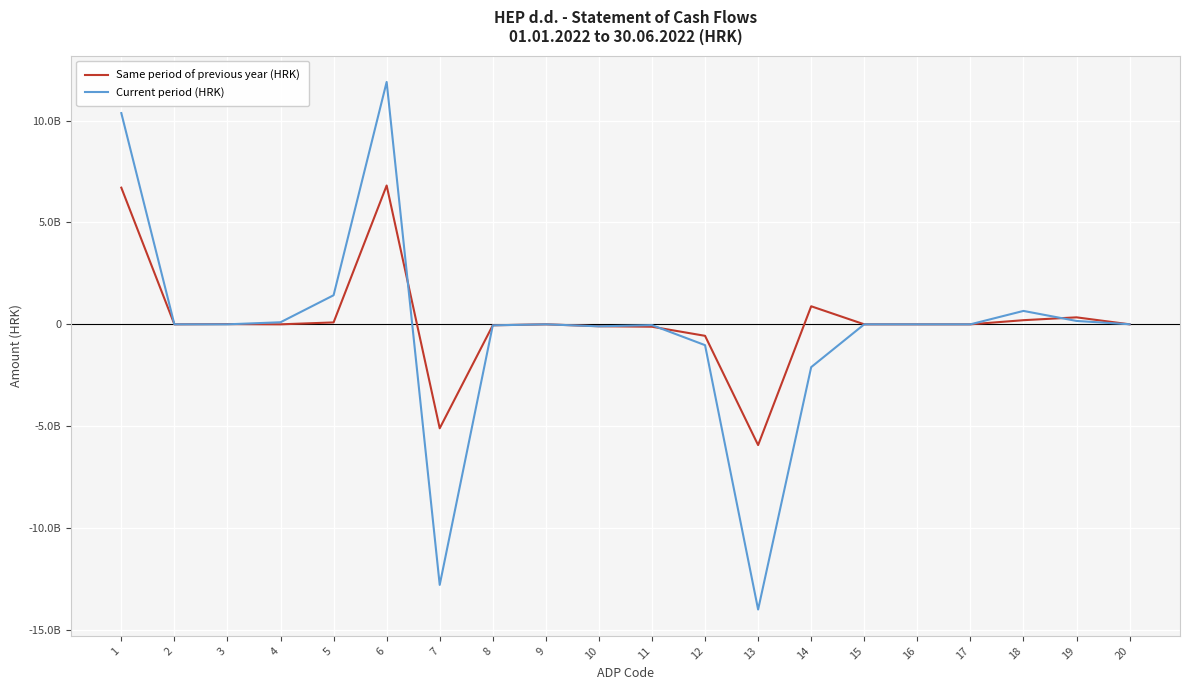

What are all the series names shown in the legend?

Same period of previous year (HRK), Current period (HRK)